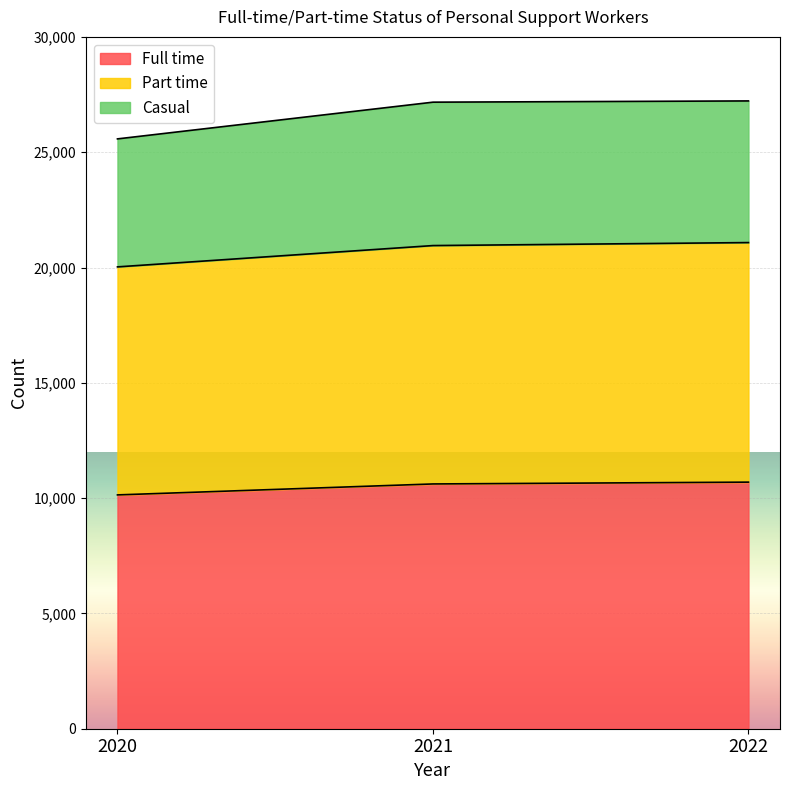

What is the total value across all series at 2020?

25577